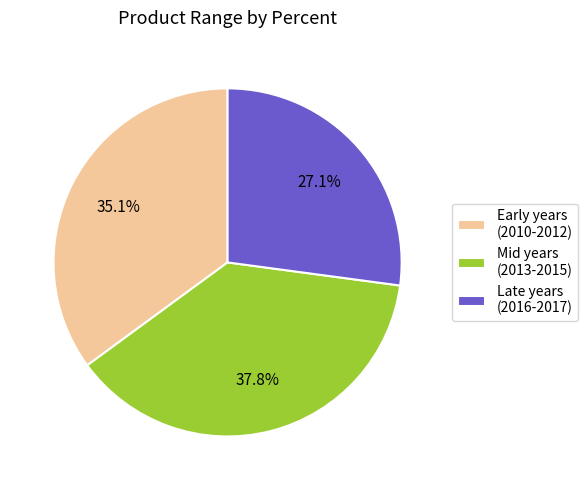

What percentage is NOT represented by Early years (2010-2012)?

64.9%